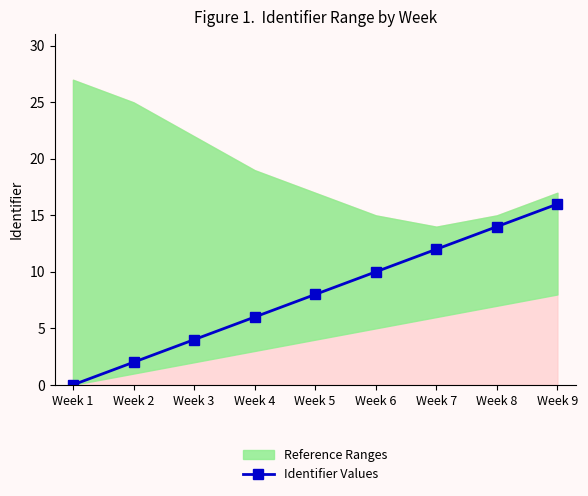

Which label corresponds to the smallest value in the chart?

Week 1